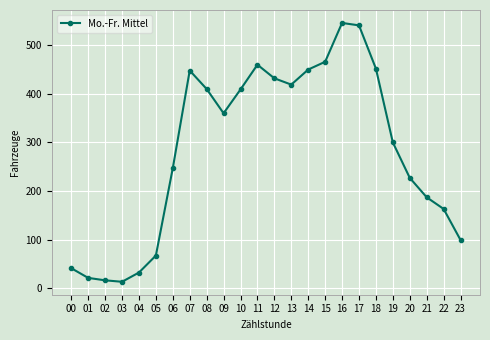

Which label corresponds to the largest value in the chart?

16